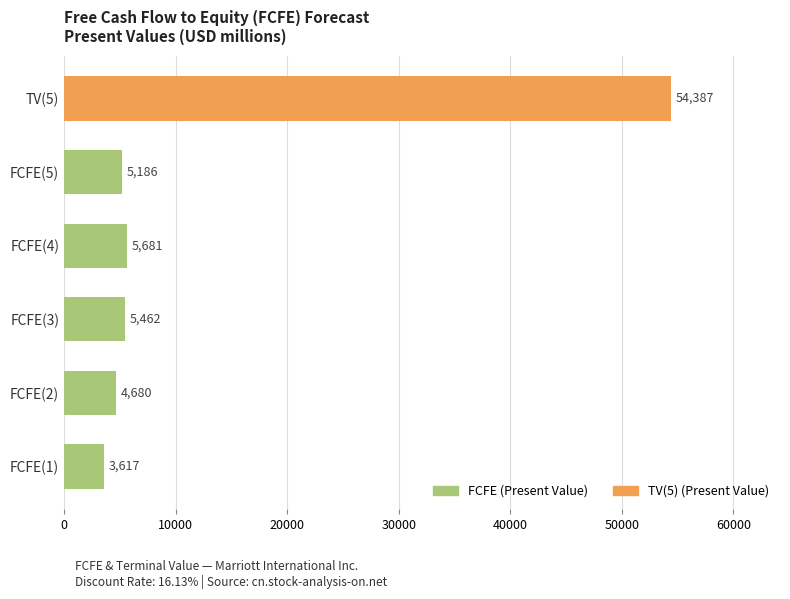

Reading bottom to top, transcribe all the data shown in this chart.

FCFE(1)=3617	FCFE(2)=4680	FCFE(3)=5462	FCFE(4)=5681	FCFE(5)=5186	TV(5)=54387